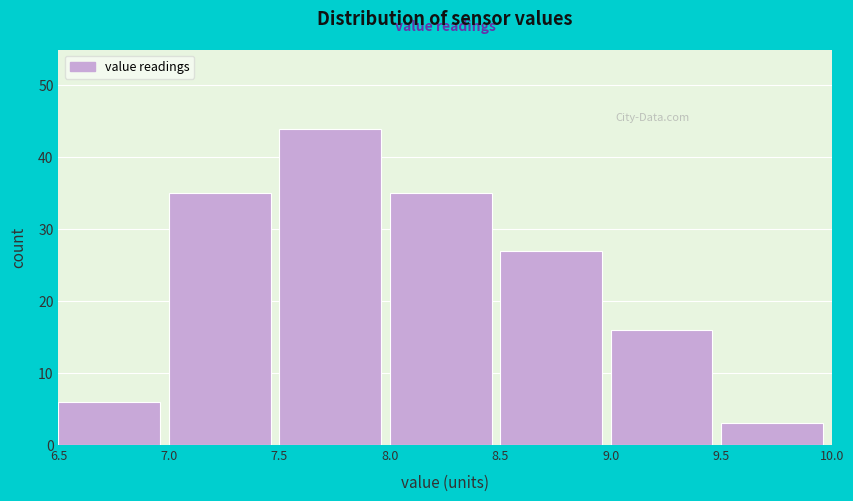

What is the height of the bar covering 9.0 to 9.5 on the x-axis? The values are not printed on the chart, so give them approximately, as read against the axis.

16